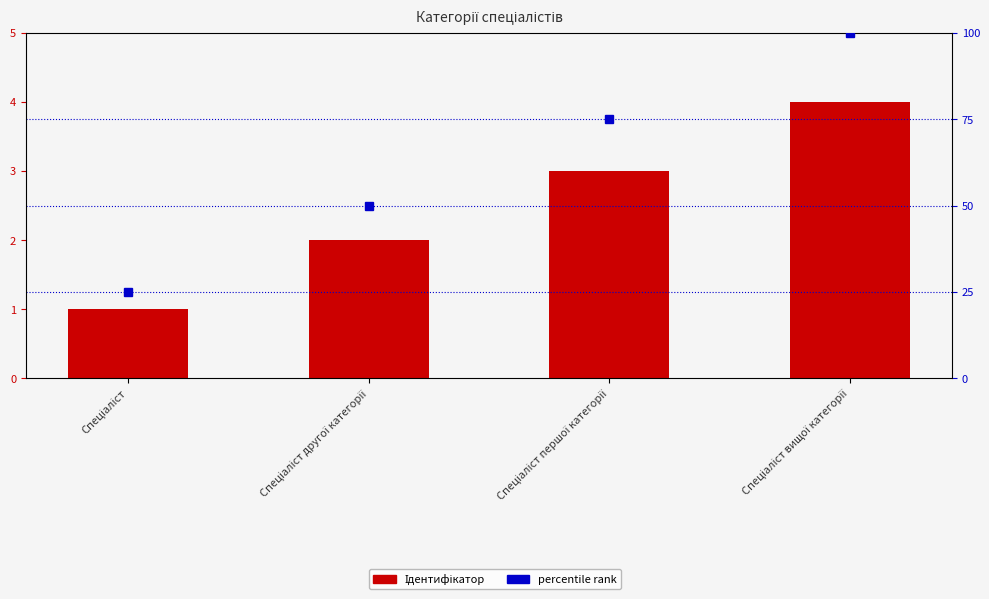

Which category has the lowest value across all series?

Спеціаліст